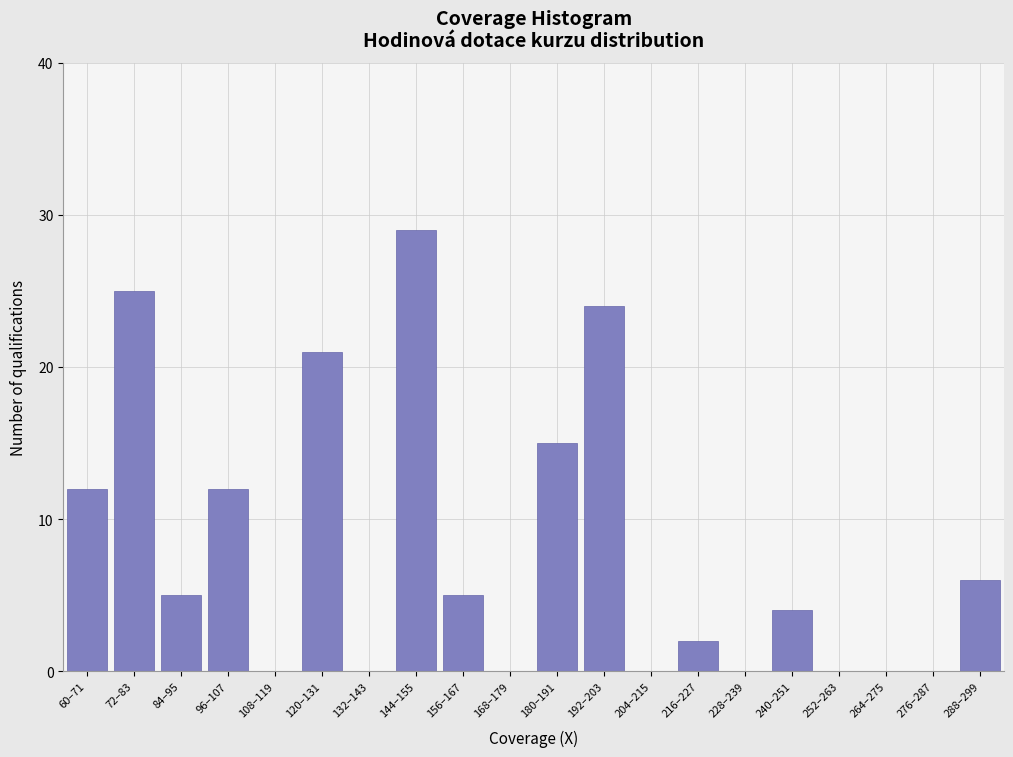

Reading left to right, what are all the values shown in this chart?

60–71=12	72–83=25	84–95=5	96–107=12	108–119=0	120–131=21	132–143=0	144–155=29	156–167=5	168–179=0	180–191=15	192–203=24	204–215=0	216–227=2	228–239=0	240–251=4	252–263=0	264–275=0	276–287=0	288–299=6